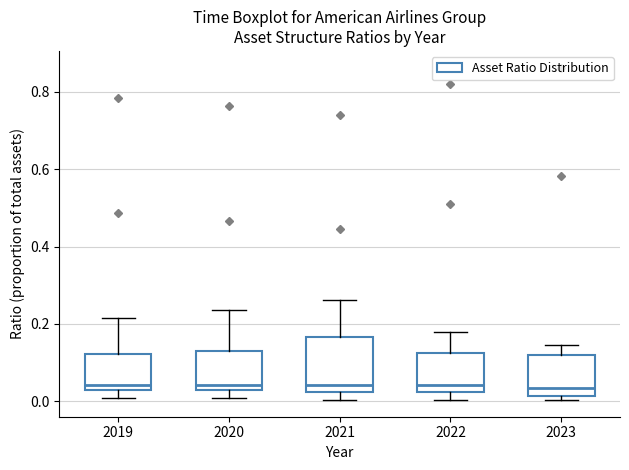

Reading left to right, transcribe this box plot: for each box, give where its median line is, the range the box spans, and where its two whiskers end, as read against the y-axis. The values are not printed on the chart, so give them approximately, as read against the axis.

2019: median 0.04, box 0.02 to 0.12, whiskers 0.00 to 0.22
2020: median 0.04 (just above the box's lower edge), box 0.04 to 0.14, whiskers 0.00 to 0.24
2021: median 0.04, box 0.02 to 0.16, whiskers 0.00 to 0.26
2022: median 0.04, box 0.02 to 0.12, whiskers 0.00 to 0.18
2023: median 0.04, box 0.02 to 0.12, whiskers 0.00 to 0.14